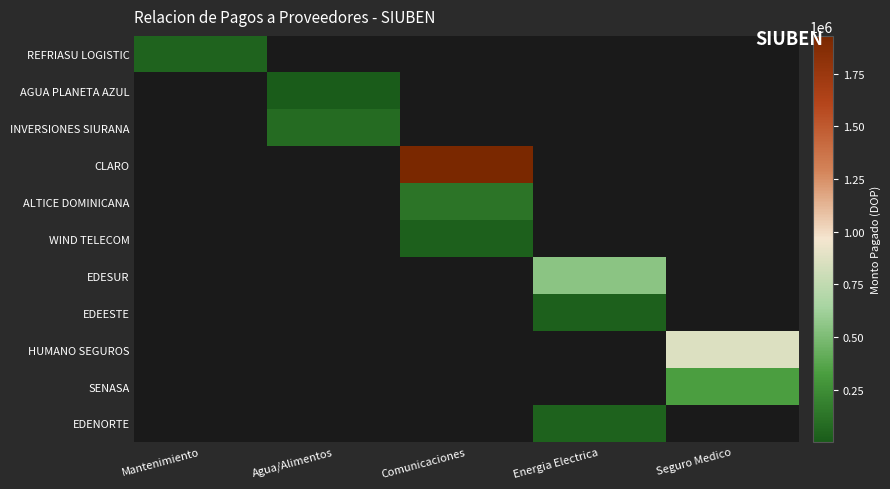

Which series has the largest range (max minus min)?

CLARO